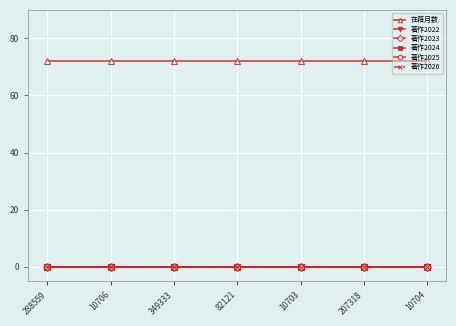

The 在籍月数 series shows 72 at 288559. True or false?

True